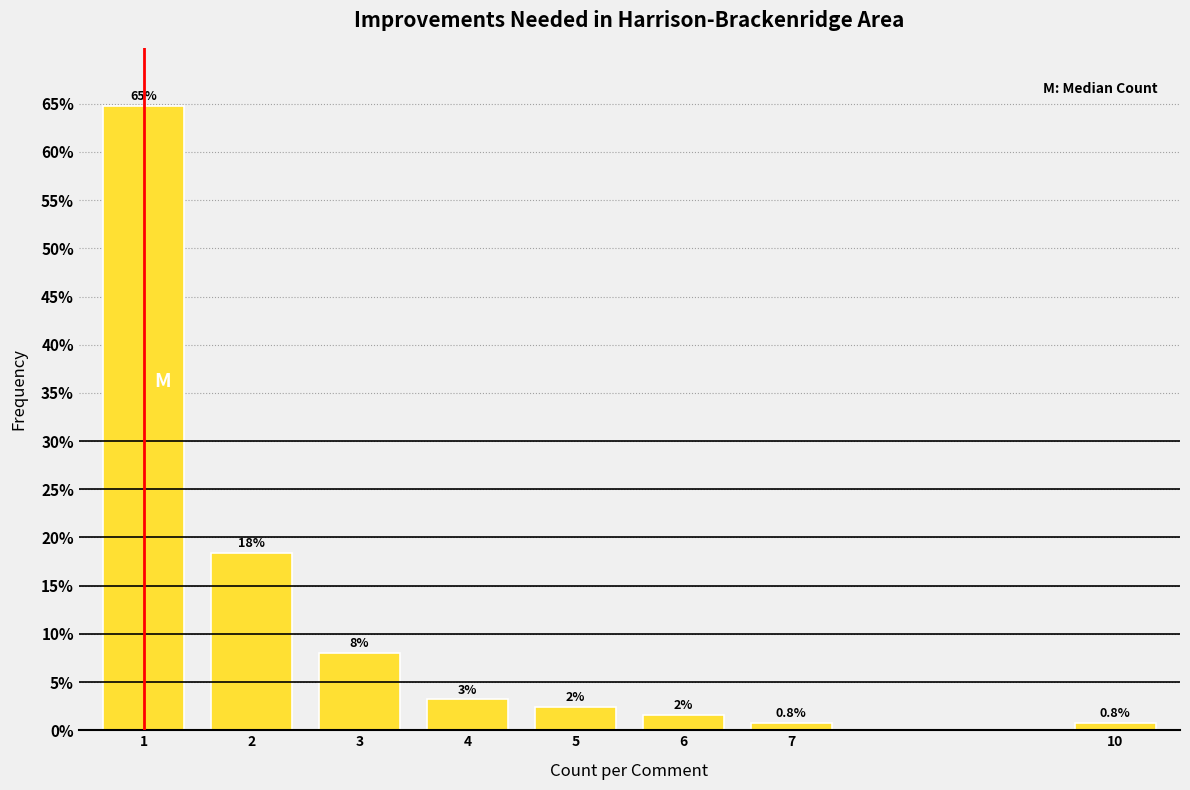

Reading left to right, what are all the values shown in this chart?

1=64.8	2=18.4	3=8.0	4=3.2	5=2.4	6=1.6	7=0.8	10=0.8